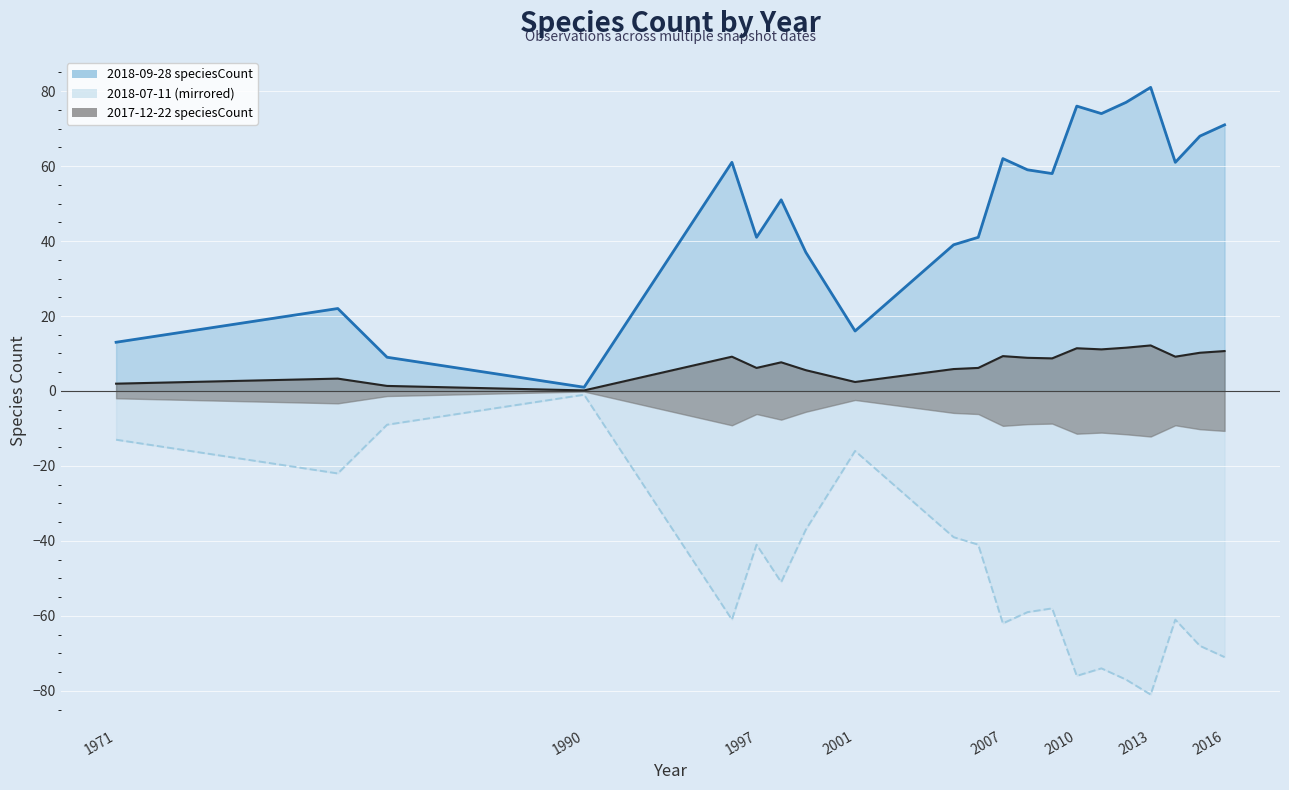

Where is the first local minimum for 2017-12-22?

1990